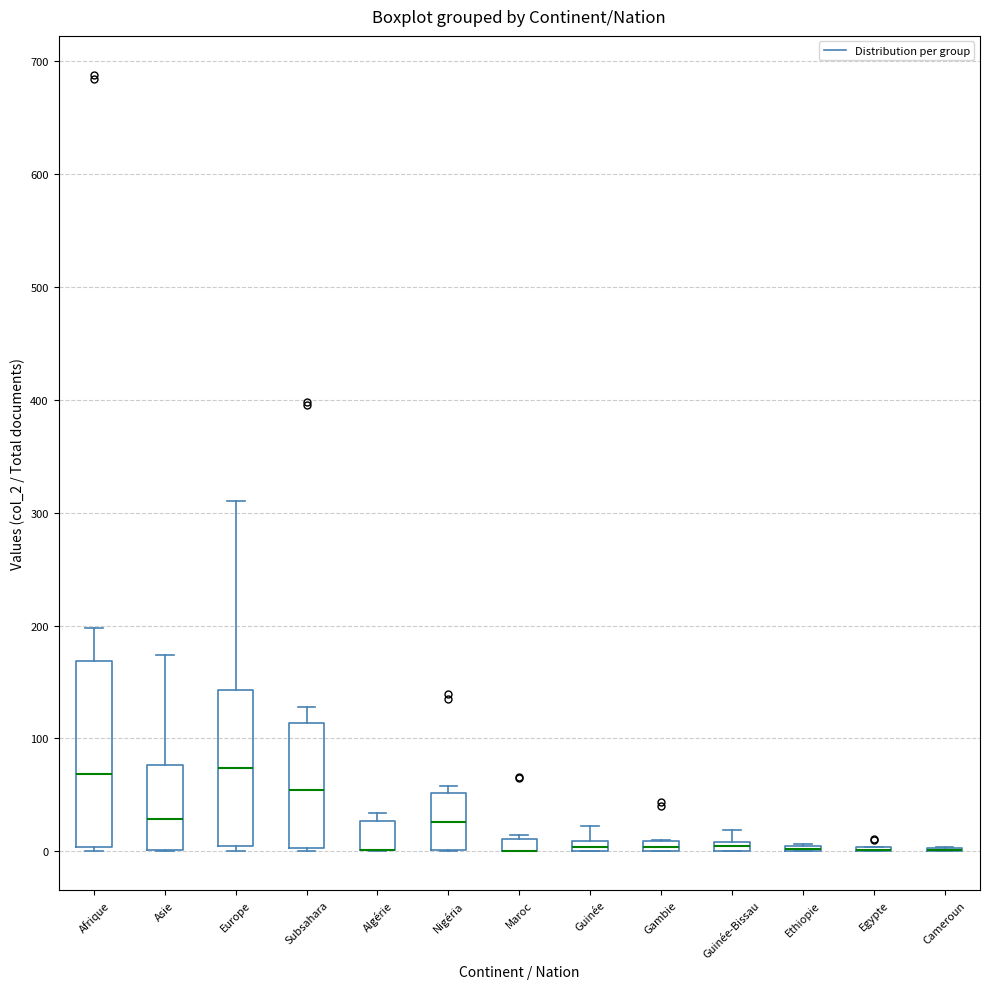

Where is the upper edge of the box for Maroc on the y-axis? The values are not printed on the chart, so give them approximately, as read against the axis.

10